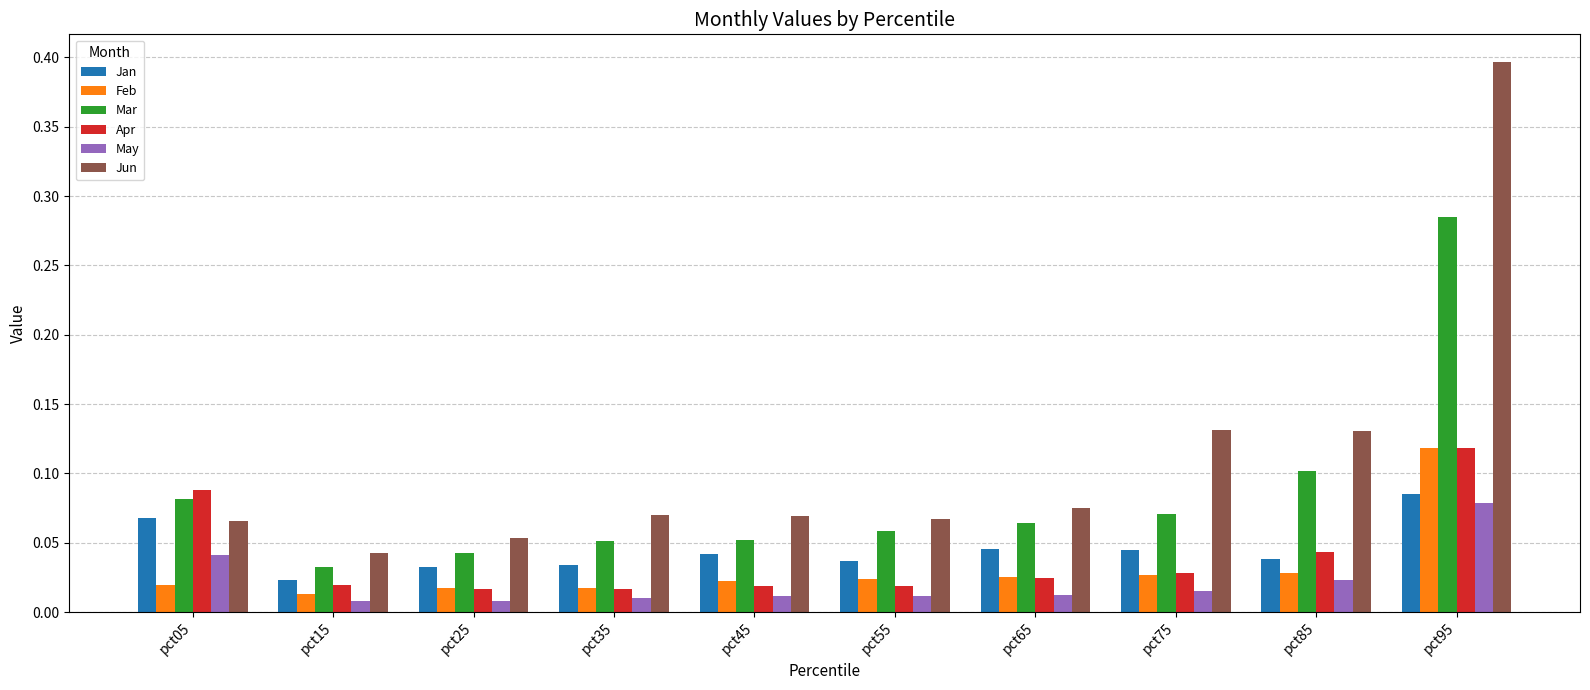

Between pct35 and pct65, which series saw the biggest shift?

Mar